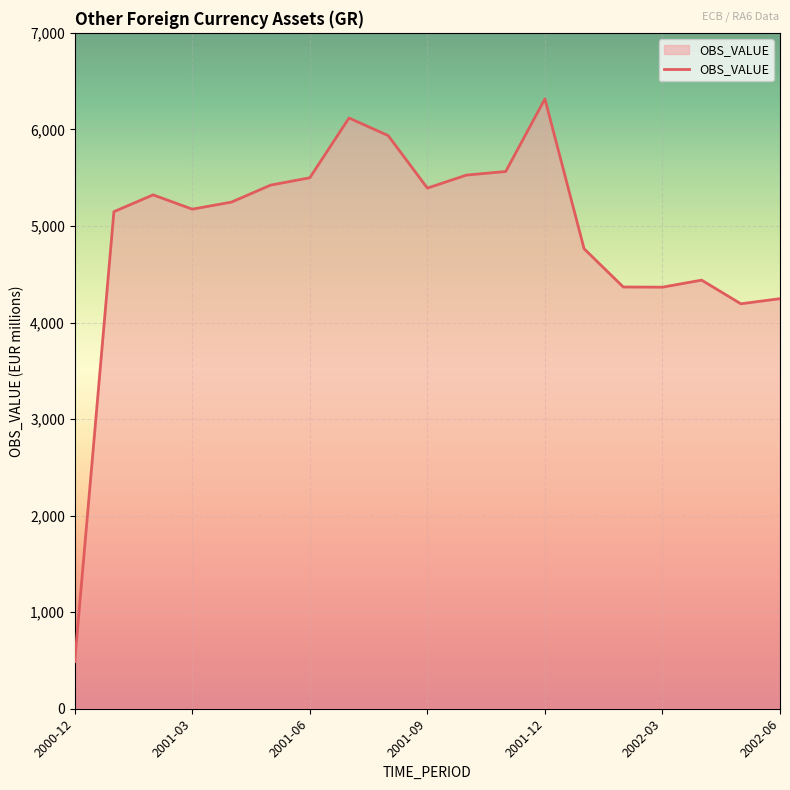

What is the smallest value displayed?

489